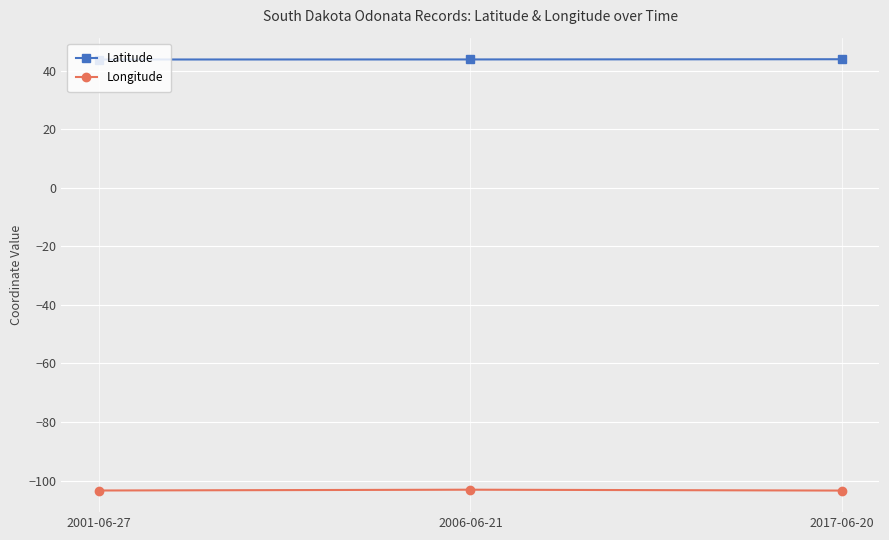

What is the difference between the highest and lowest values at 2006-06-21?

146.9